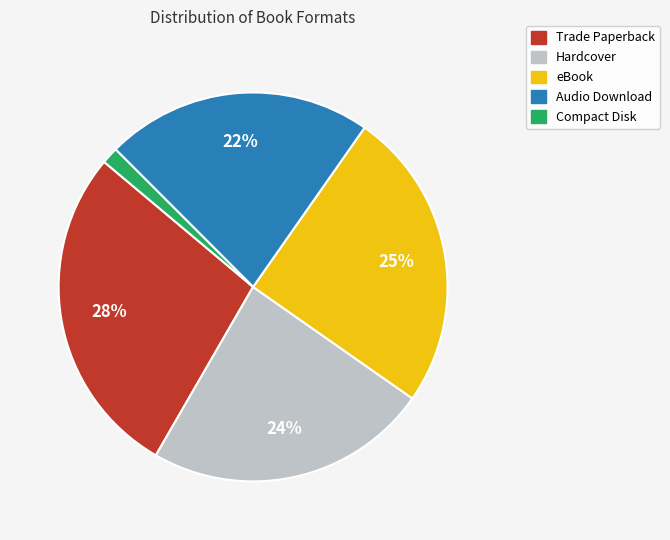

Rank the categories by value from highest to lowest.

Trade Paperback, eBook, Hardcover, Audio Download, Compact Disk